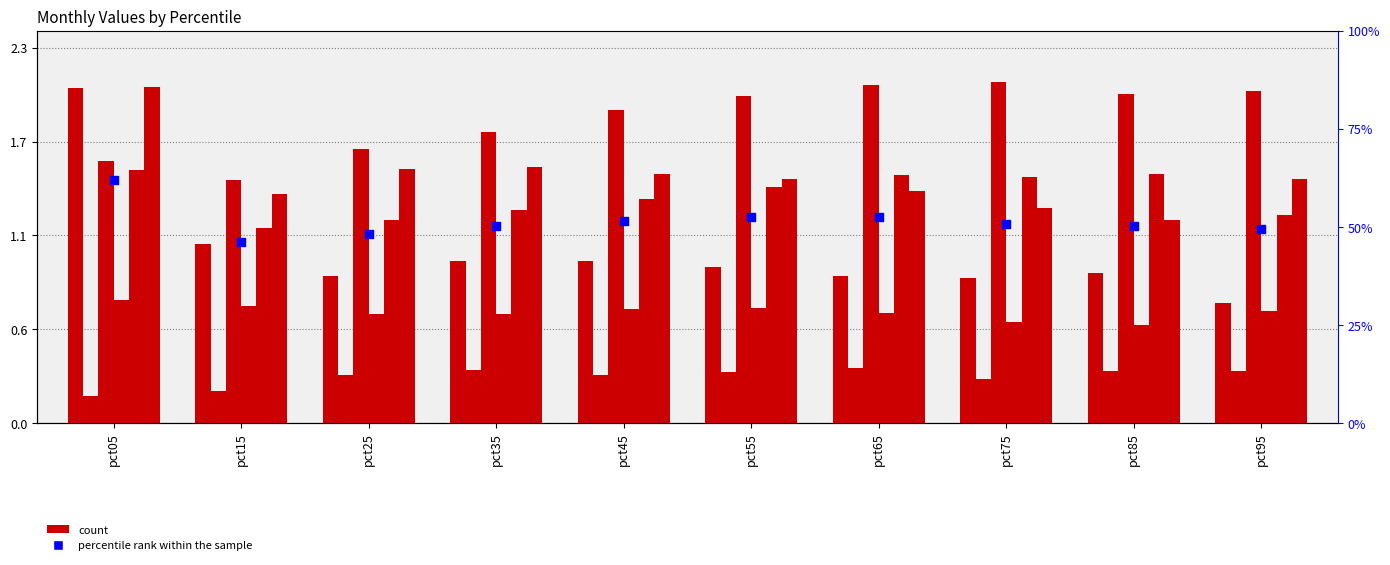

At which category is the sum across all series the highest?

pct05